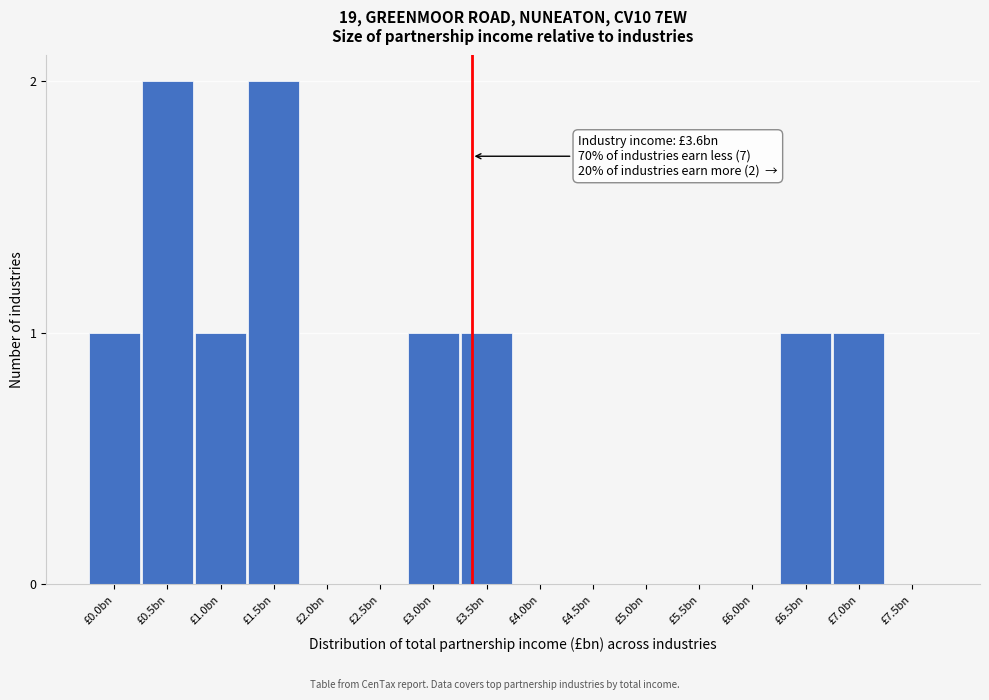

Reading left to right, list all the values displayed in this chart.

£0.0bn=1	£0.5bn=2	£1.0bn=1	£1.5bn=2	£2.0bn=0	£2.5bn=0	£3.0bn=1	£3.5bn=1	£4.0bn=0	£4.5bn=0	£5.0bn=0	£5.5bn=0	£6.0bn=0	£6.5bn=1	£7.0bn=1	£7.5bn=0